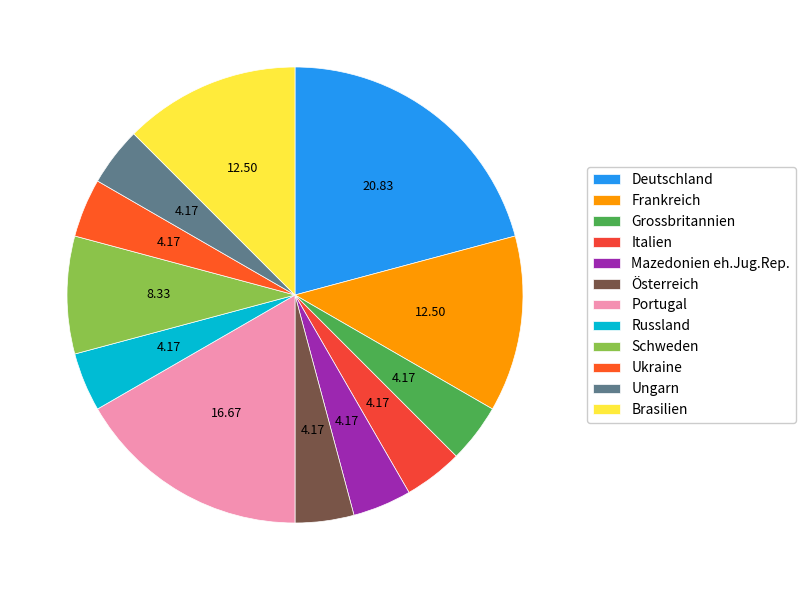

How many slices are in this pie chart?

12